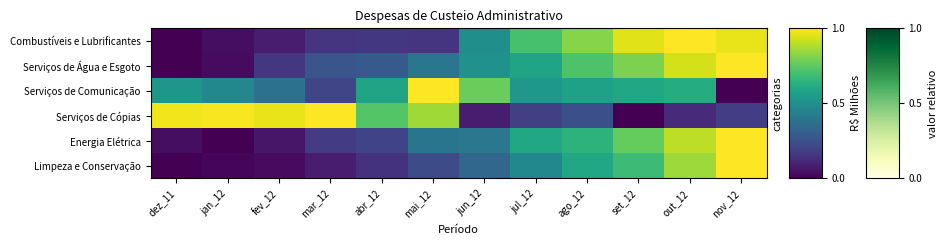

Reading left to right, what are all the values shown in this chart?

Combustíveis e Lubrificantes: dez_11=0.0	jan_12=0.0	fev_12=0.1	mar_12=0.1	abr_12=0.2	mai_12=0.1	jun_12=0.5	jul_12=0.7	ago_12=0.8	set_12=1.0	out_12=1.0	nov_12=1.0
Serviços de Água e Esgoto: dez_11=0.0	jan_12=0.0	fev_12=0.2	mar_12=0.3	abr_12=0.3	mai_12=0.4	jun_12=0.5	jul_12=0.6	ago_12=0.7	set_12=0.8	out_12=0.9	nov_12=1.0
Serviços de Comunicação: dez_11=0.5	jan_12=0.5	fev_12=0.4	mar_12=0.2	abr_12=0.6	mai_12=1.0	jun_12=0.8	jul_12=0.5	ago_12=0.6	set_12=0.6	out_12=0.6	nov_12=0.0
Serviços de Cópias: dez_11=1.0	jan_12=1.0	fev_12=1.0	mar_12=1.0	abr_12=0.7	mai_12=0.9	jun_12=0.1	jul_12=0.2	ago_12=0.2	set_12=0.0	out_12=0.1	nov_12=0.2
Energia Elétrica: dez_11=0.0	jan_12=0.0	fev_12=0.1	mar_12=0.2	abr_12=0.2	mai_12=0.4	jun_12=0.4	jul_12=0.6	ago_12=0.6	set_12=0.8	out_12=0.9	nov_12=1.0
Limpeza e Conservação: dez_11=0.0	jan_12=0.0	fev_12=0.0	mar_12=0.1	abr_12=0.1	mai_12=0.2	jun_12=0.3	jul_12=0.5	ago_12=0.6	set_12=0.7	out_12=0.9	nov_12=1.0